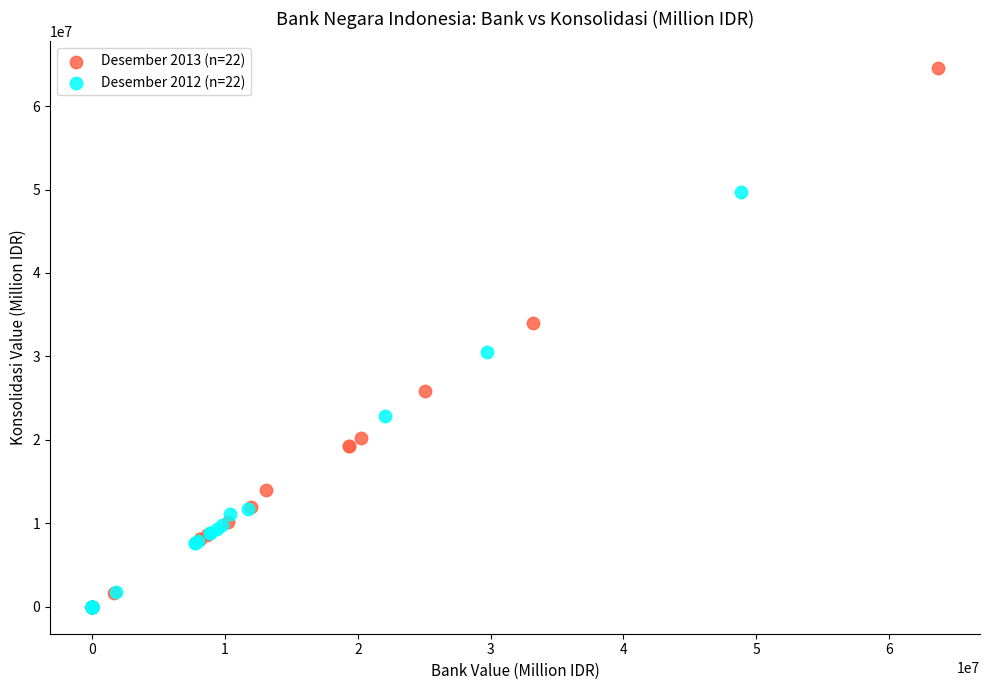

Which series has the largest Y range (max minus min)?

Desember 2013 (n=22)